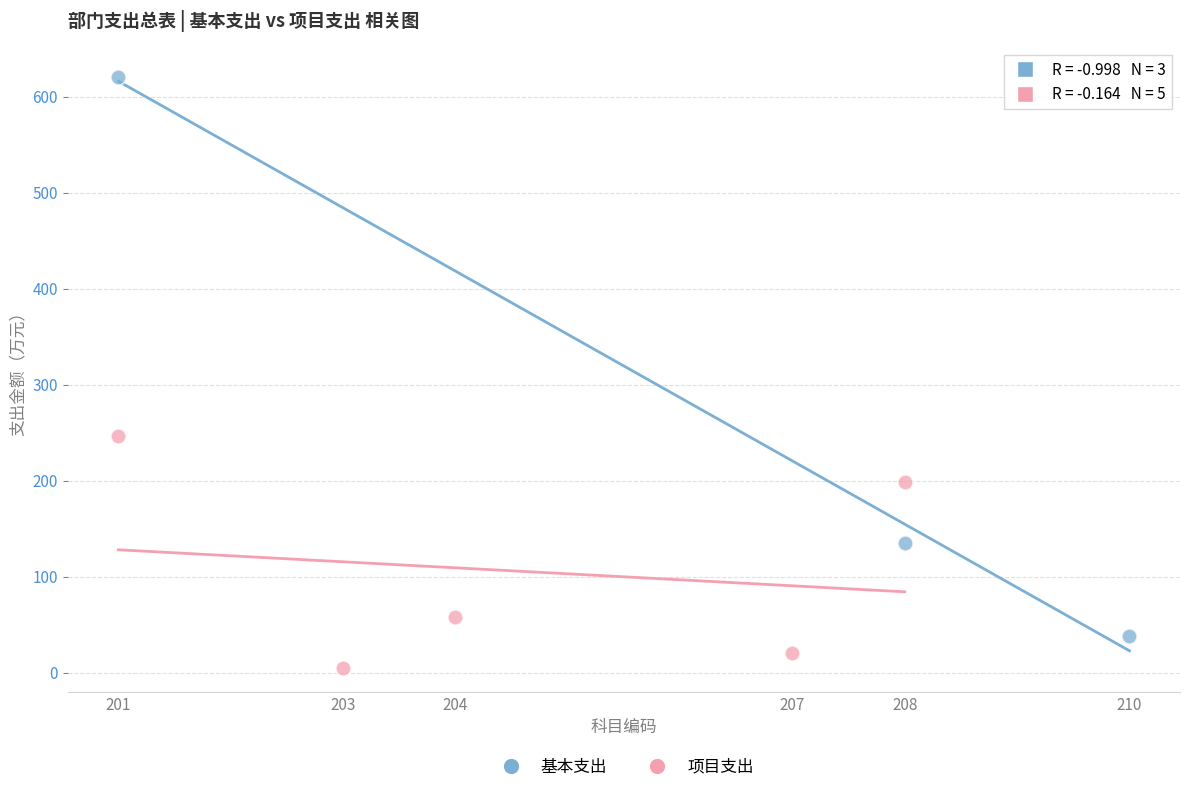

Which series reaches the minimum Y coordinate?

项目支出